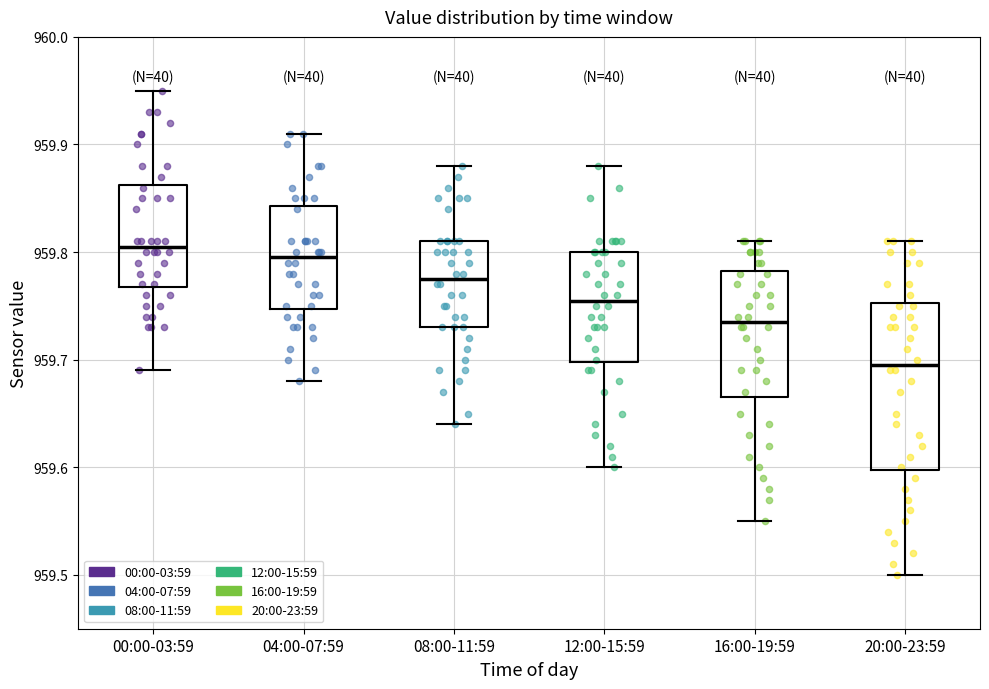

Which box has the lowest median line?

20:00-23:59